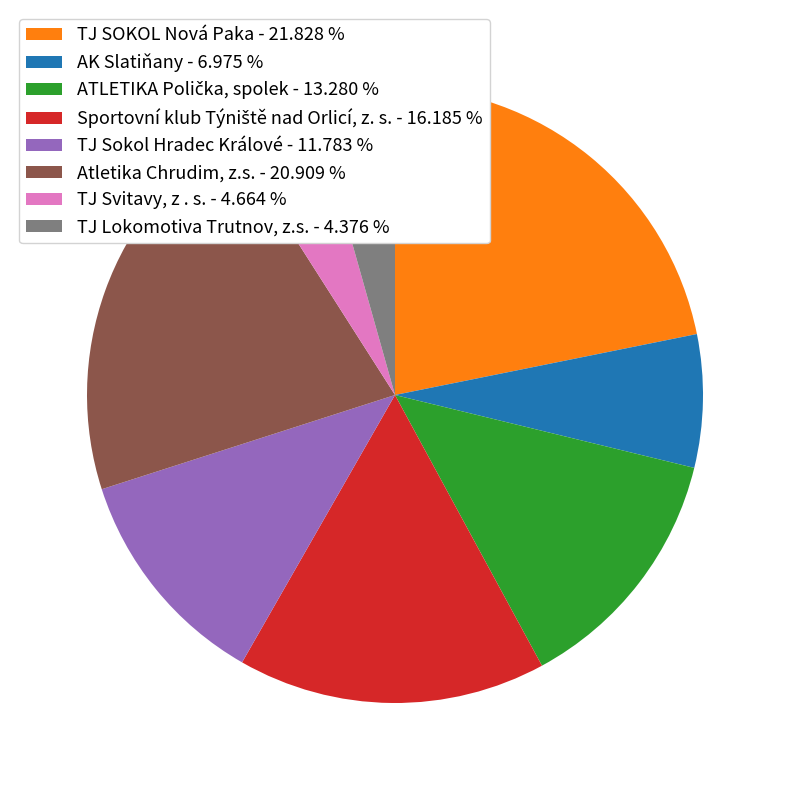

Do TJ Lokomotiva Trutnov, z.s. - 4.376 % and TJ SOKOL Nová Paka - 21.828 % together represent more than half of the pie?

No